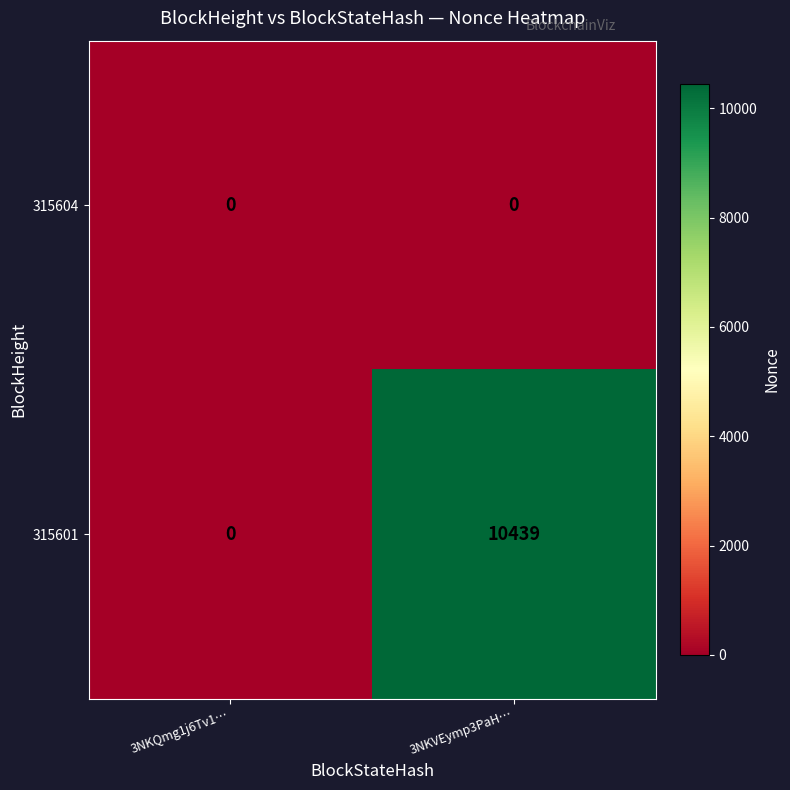

Is it true that 315601 equals 2948 at 3NKVEymp3PaH…?

False